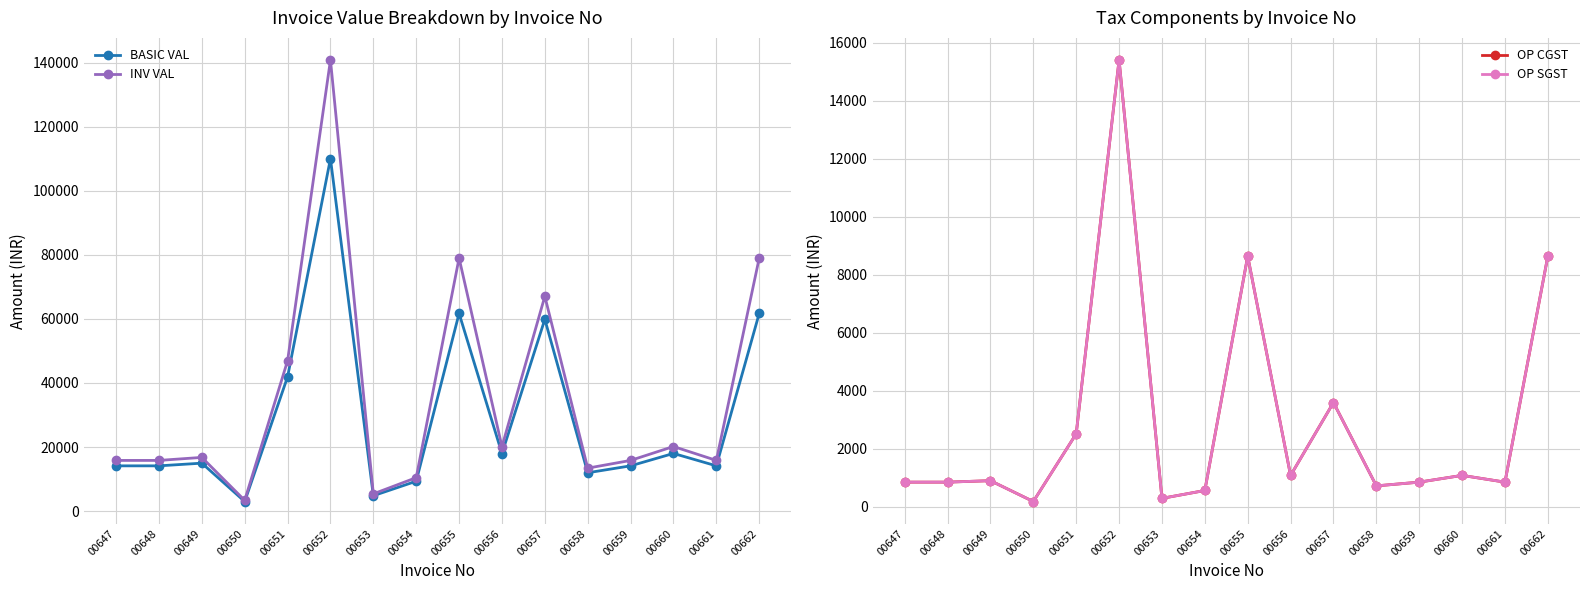

What is the difference between the second highest and second lowest values in the OP SGST series?

8349.9